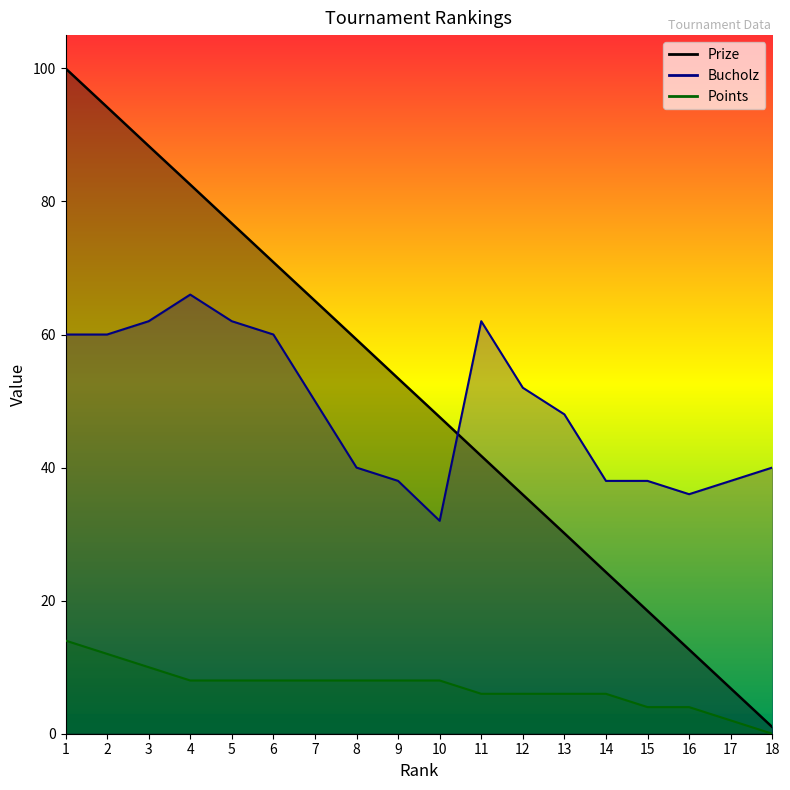

The value of Points at 11 is 6.0. True or false?

True